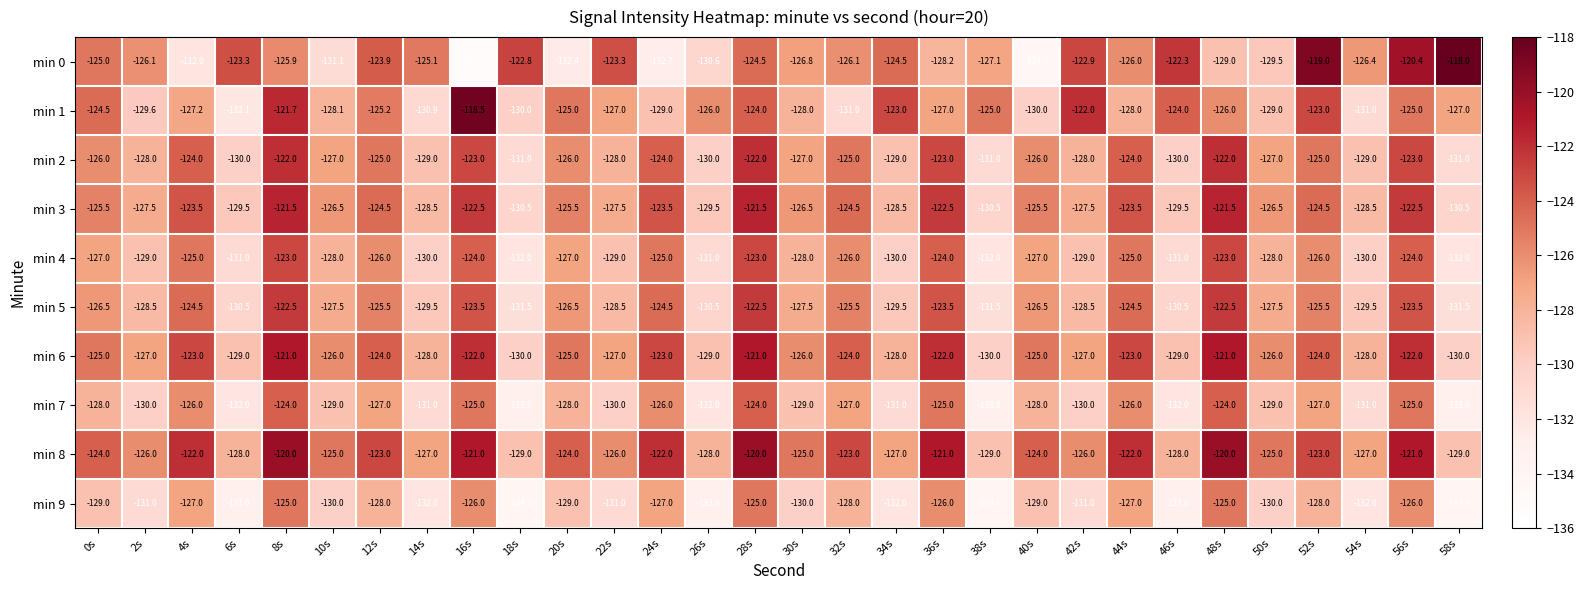

The min 2 series shows -40.0 at 50s. True or false?

False